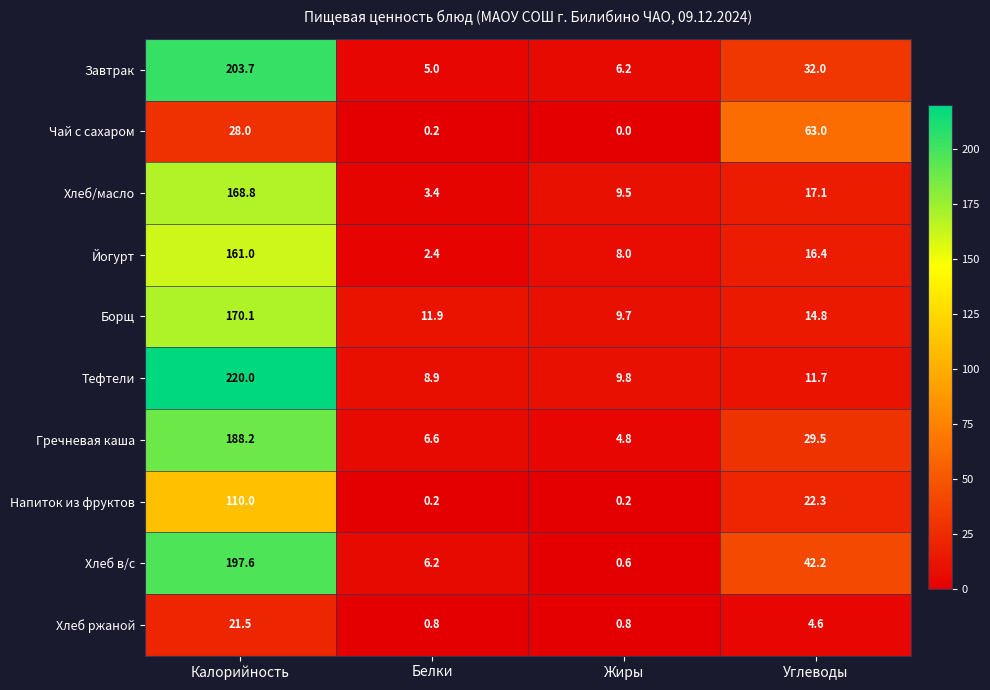

Where is Напиток из фруктов nearest to the value 55?

Углеводы